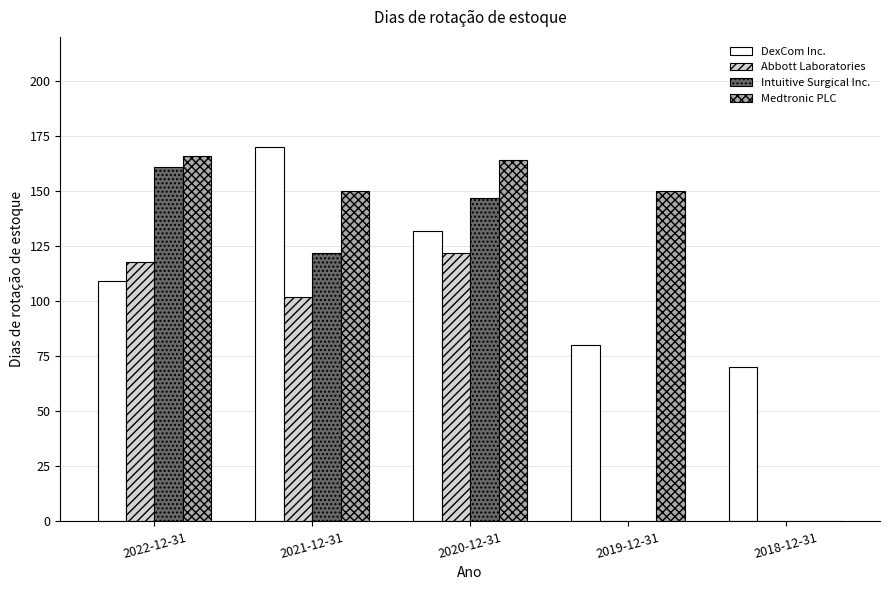

What is the sum of the DexCom Inc. values at 2019-12-31 and 2021-12-31?

250